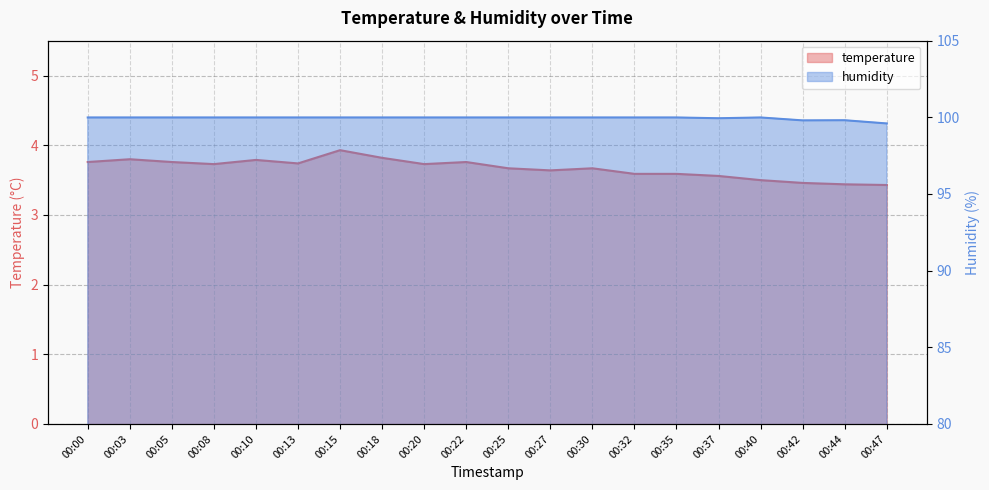

True or false: temperature and humidity intersect in this chart.

False